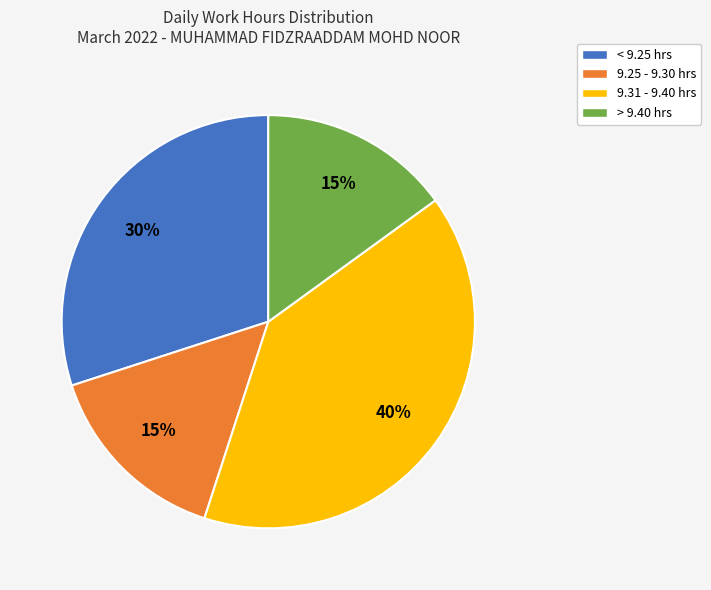

How many segments does this pie chart have?

4